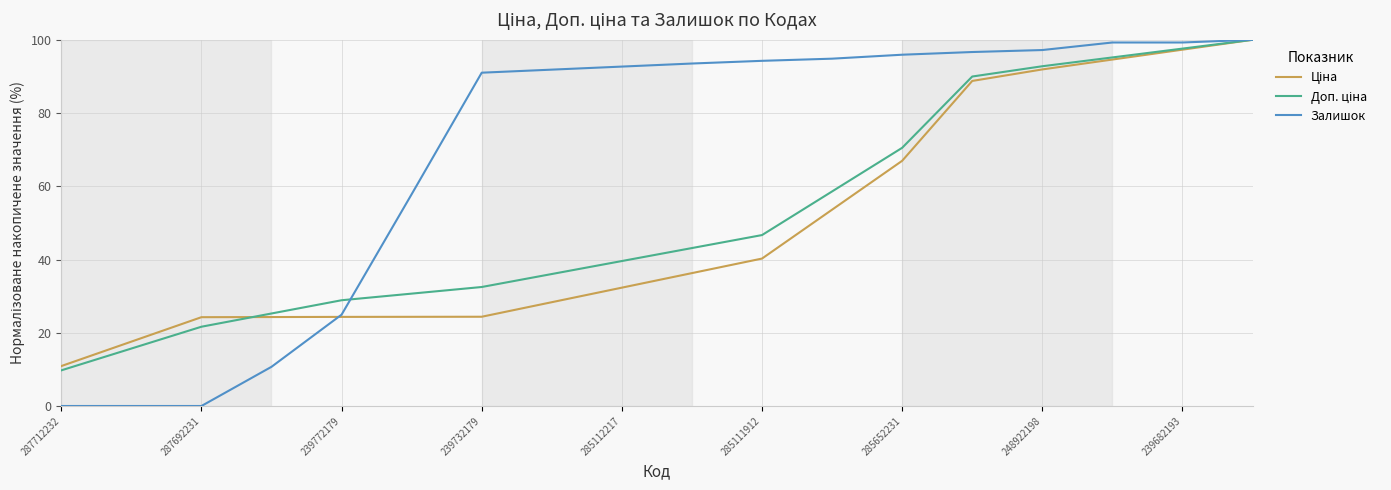

What is the maximum value shown in the chart?

100.0